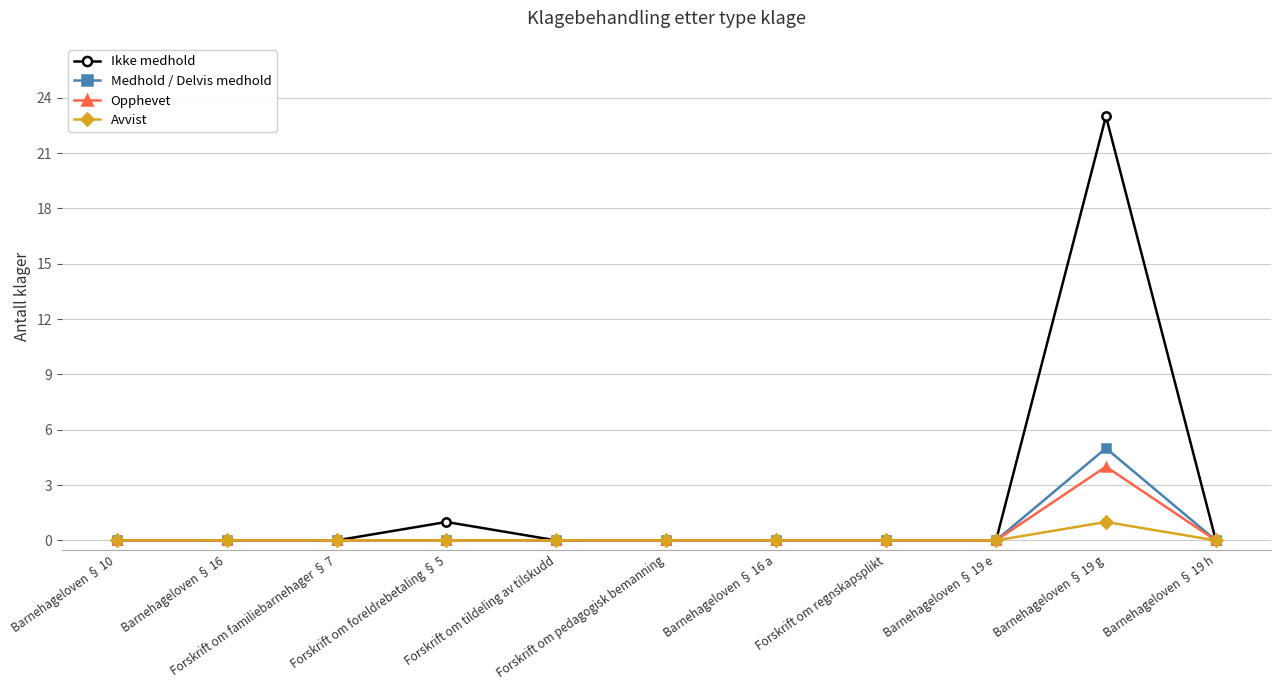

What is the highest value of the Medhold / Delvis medhold series?

5